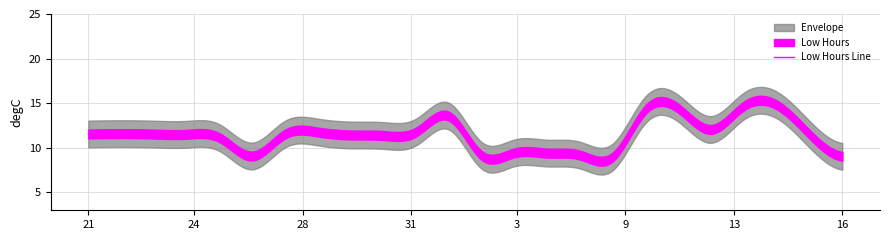

What is the minimum value for Low Hours Line?

8.5